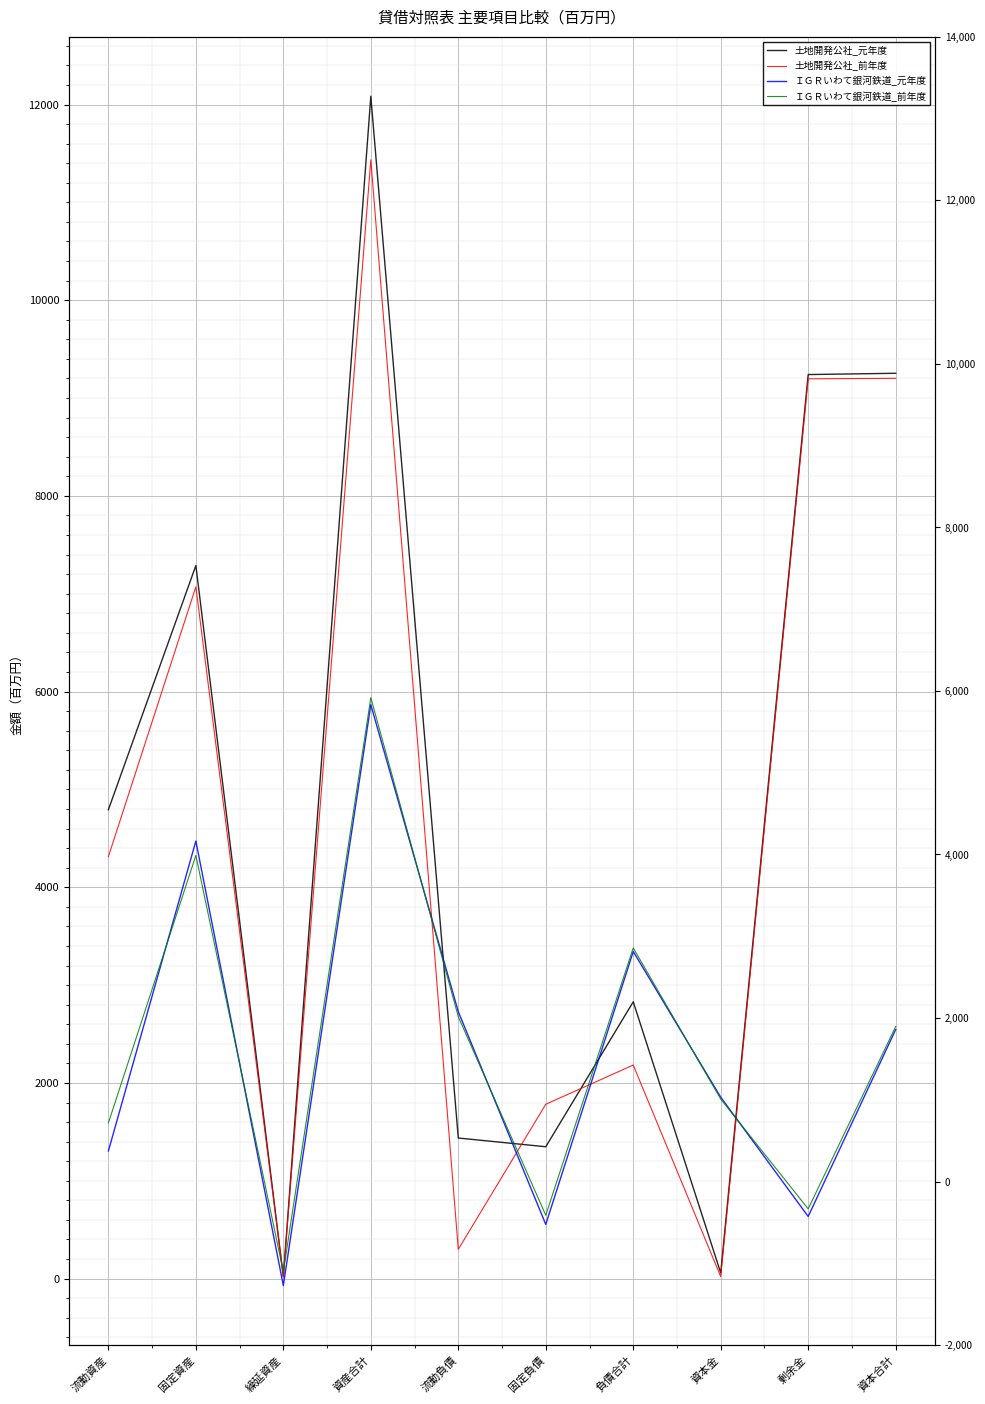

What is the minimum value for 土地開発公社_元年度?

19.2